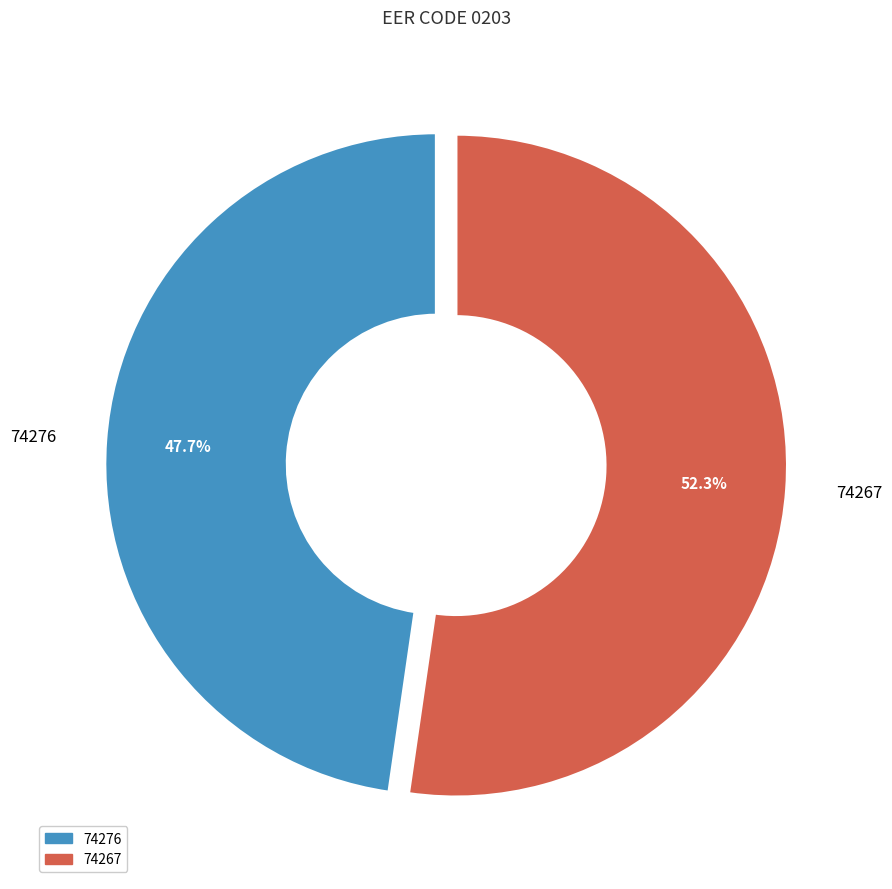

Which has a higher value, 74276 or 74267?

74267